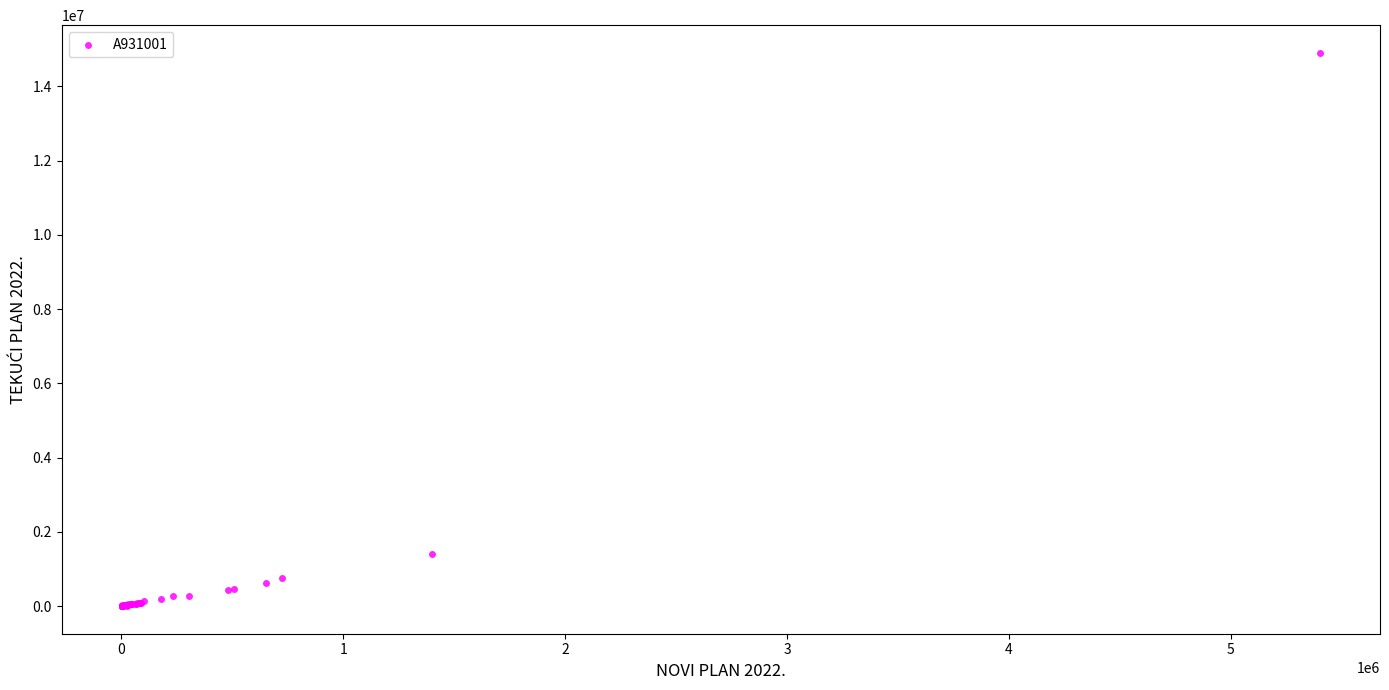

What Y value in the scatter plot is closest to 7451500?

1402000